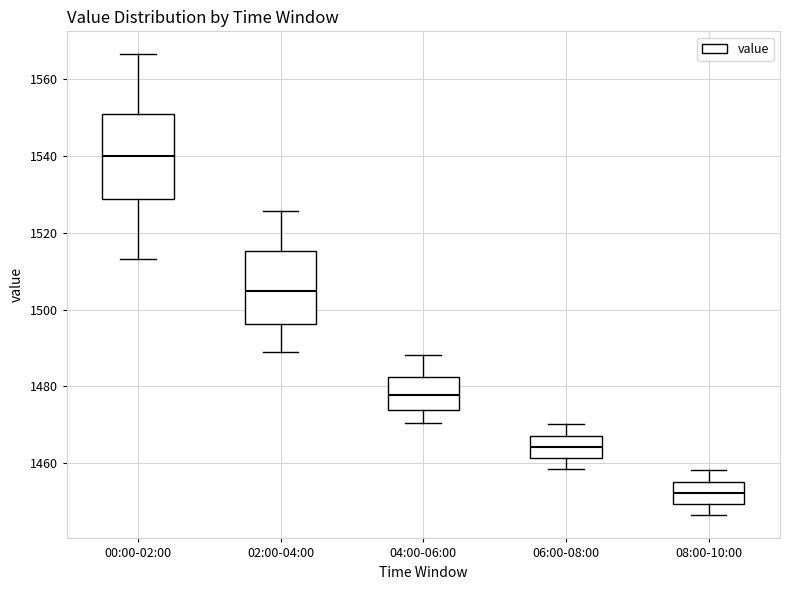

Reading left to right, transcribe this box plot: for each box, give where its median line is, the range the box spans, and where its two whiskers end, as read against the y-axis. The values are not printed on the chart, so give them approximately, as read against the axis.

00:00-02:00: median 1540, box 1528 to 1552, whiskers 1514 to 1566
02:00-04:00: median 1504, box 1496 to 1516, whiskers 1488 to 1526
04:00-06:00: median 1478, box 1474 to 1482, whiskers 1470 to 1488
06:00-08:00: median 1464, box 1462 to 1468, whiskers 1458 to 1470
08:00-10:00: median 1452, box 1450 to 1456, whiskers 1446 to 1458